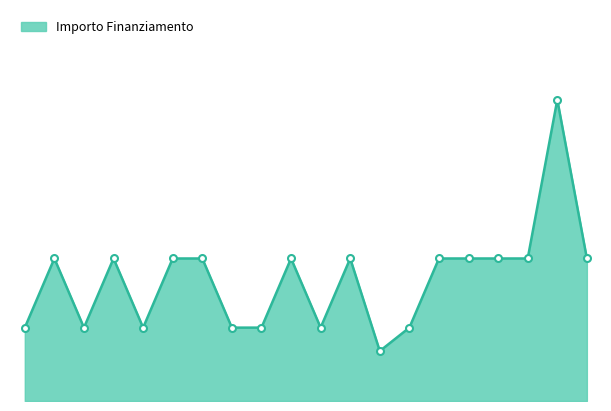

What is the maximum value shown in the chart?

328160